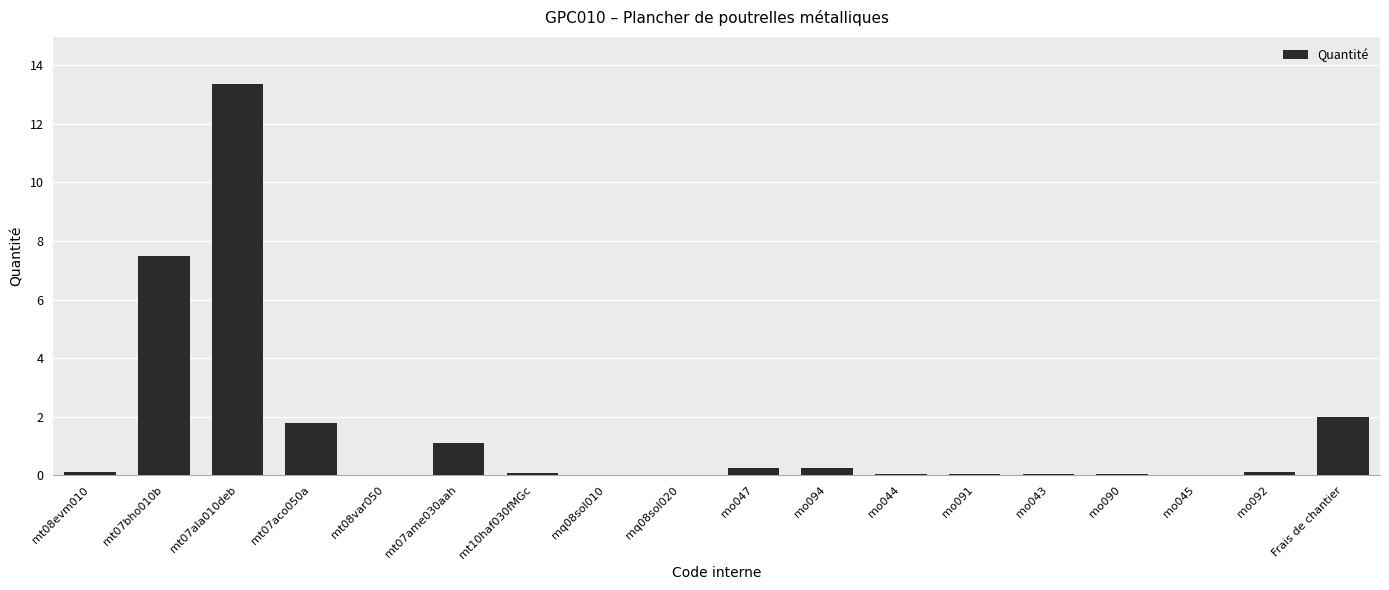

Where is the data nearest to the value 6?

mt07bho010b